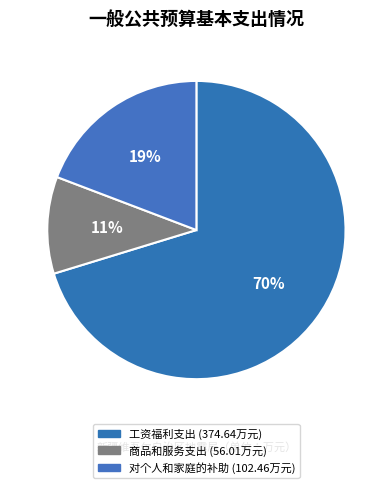

What percentage is the 对个人和家庭的补助 slice, to the nearest percent?

19%